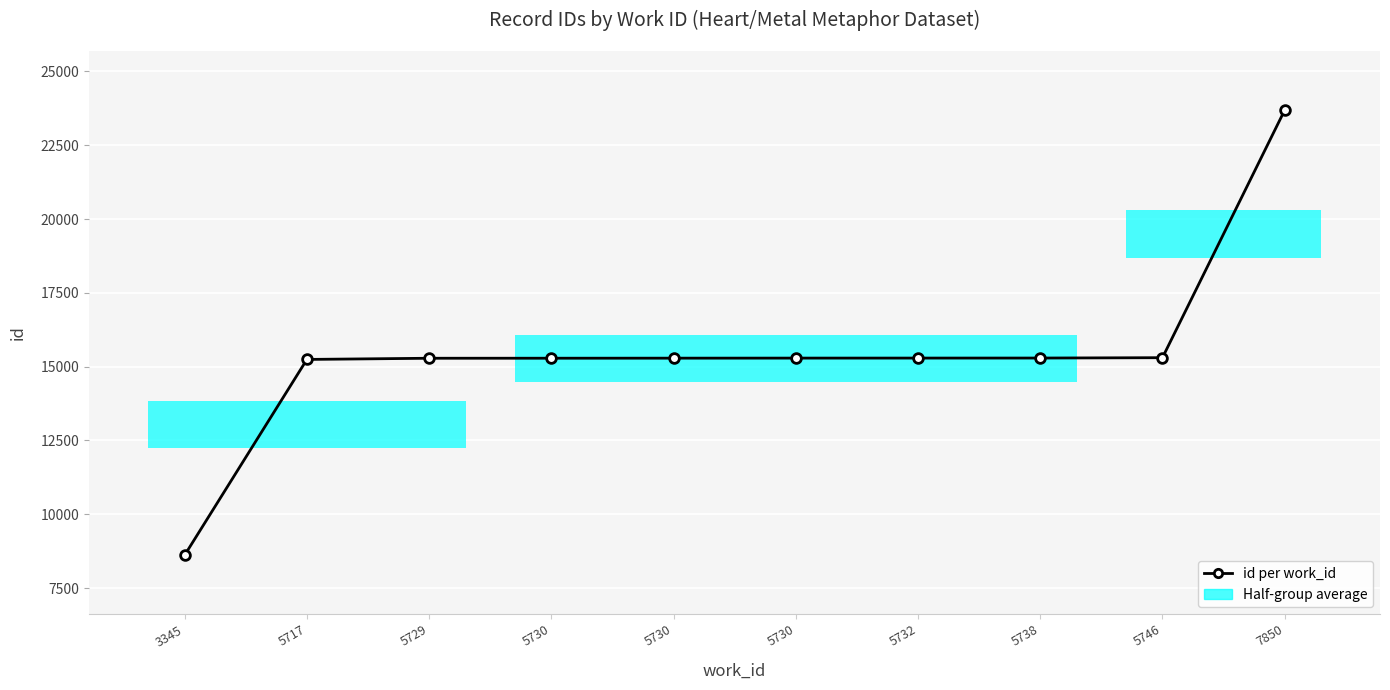

How many categories are shown in the chart?

10